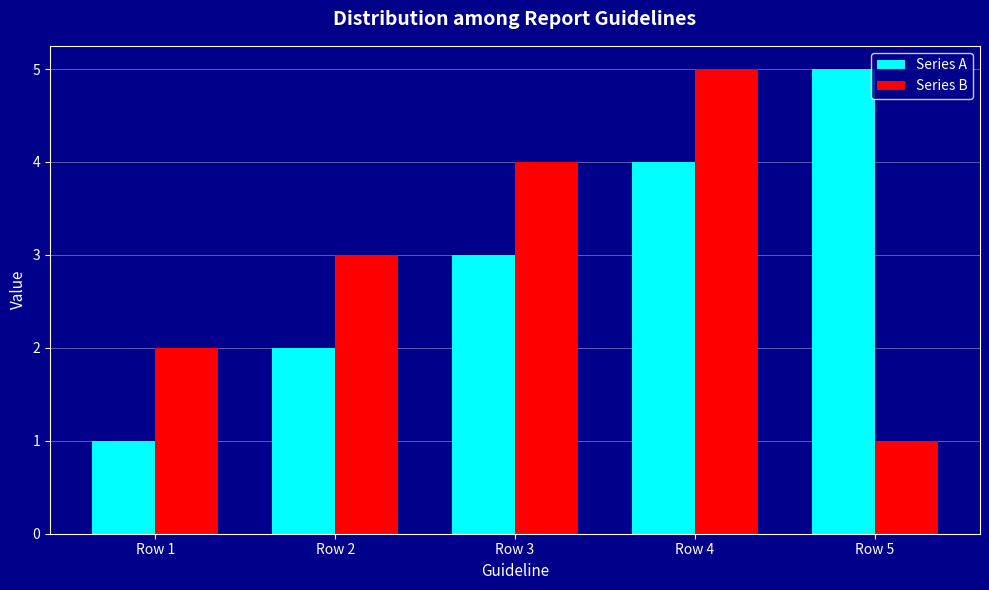

How many groups of bars are there?

5